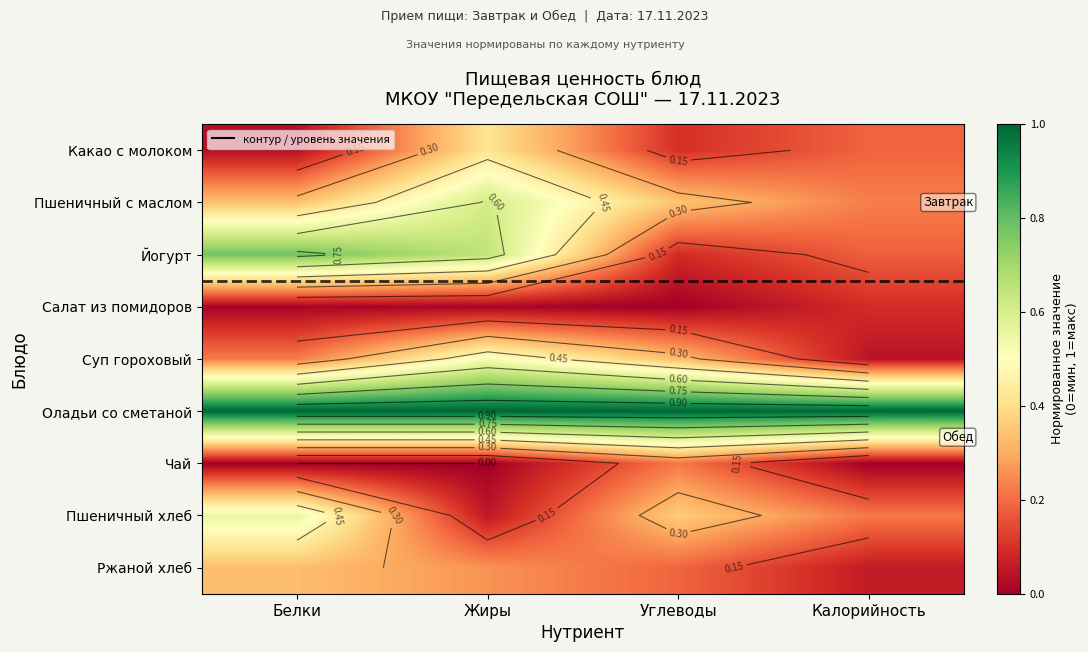

Read the Салат из помидоров value at Калорийность.

0.1